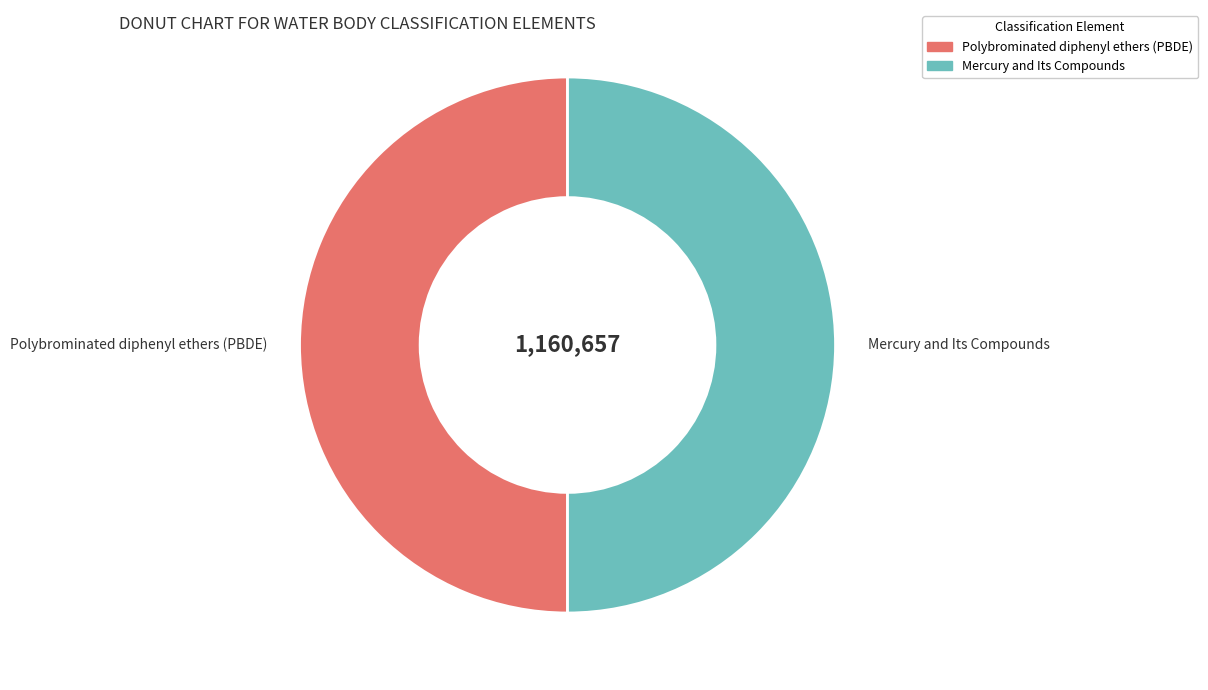

The Mercury and Its Compounds slice represents 36% of the pie. True or false?

False